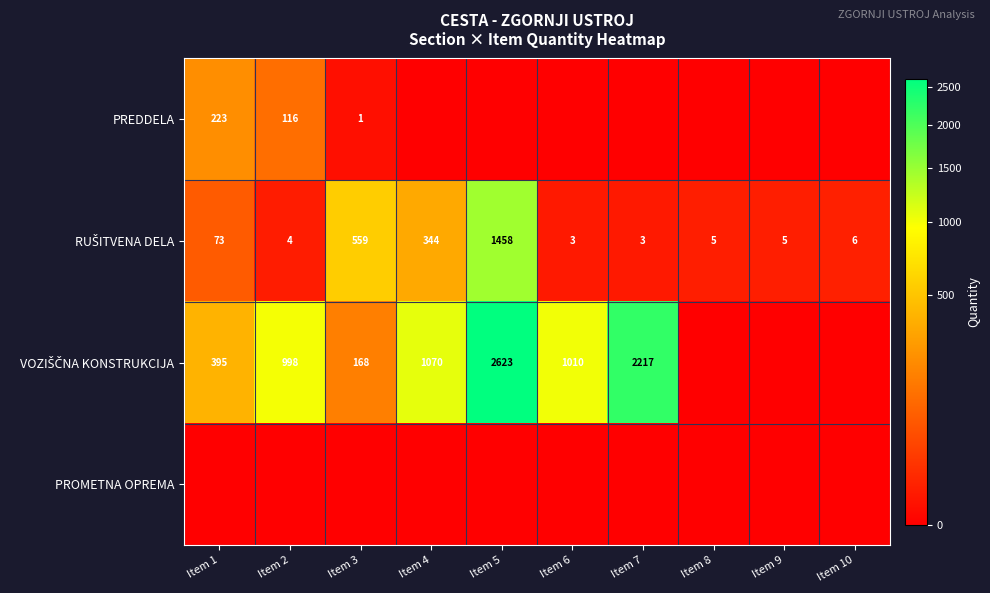

Is it true that PREDDELA equals 0 at Item 3?

False